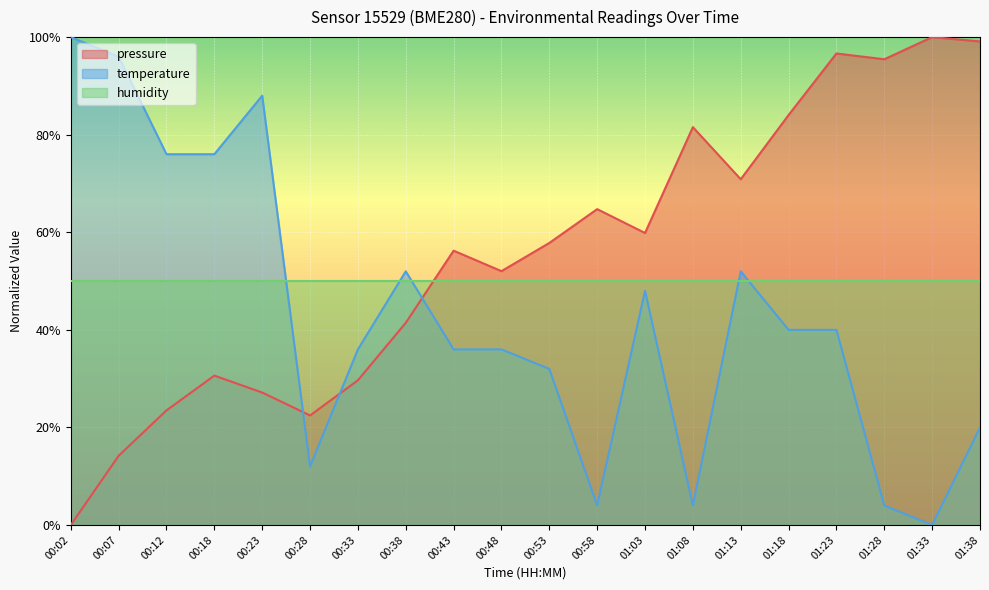

Between which two adjacent categories do pressure and temperature first intersect?

00:23 and 00:28